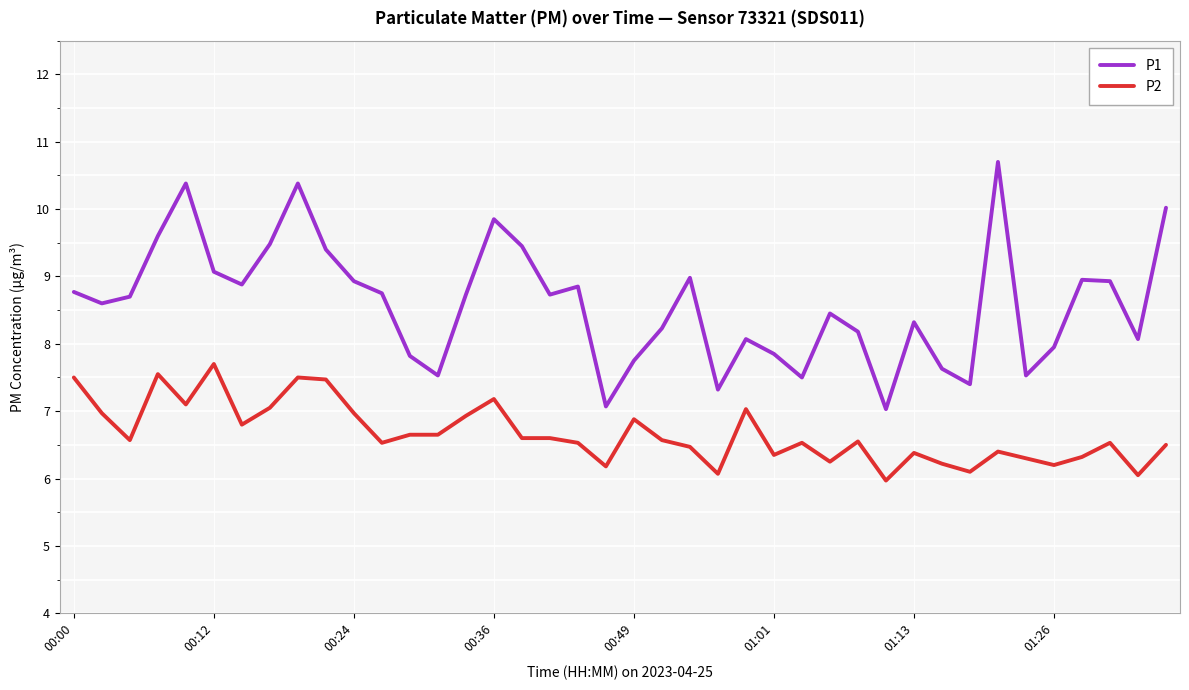

Which series has the largest range (max minus min)?

P1